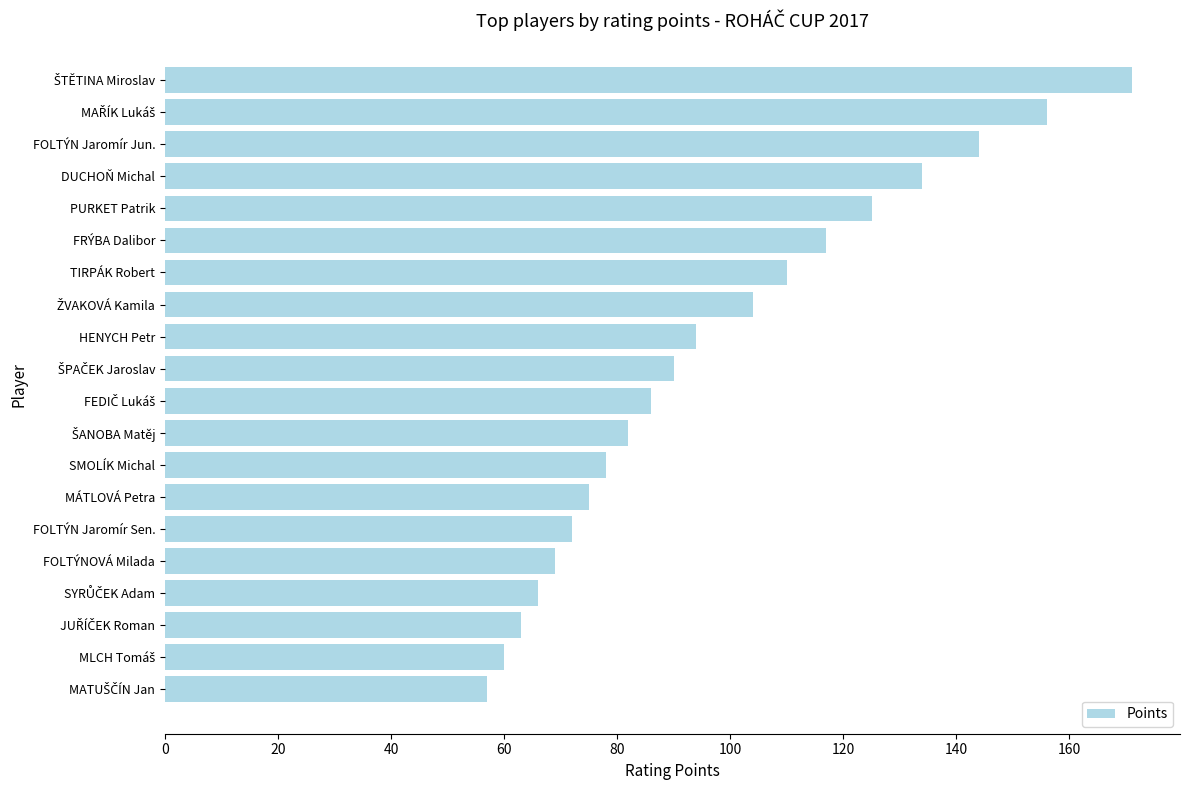

Reading top to bottom, extract all data points from this chart.

171	156	144	134	125	117	110	104	94	90	86	82	78	75	72	69	66	63	60	57